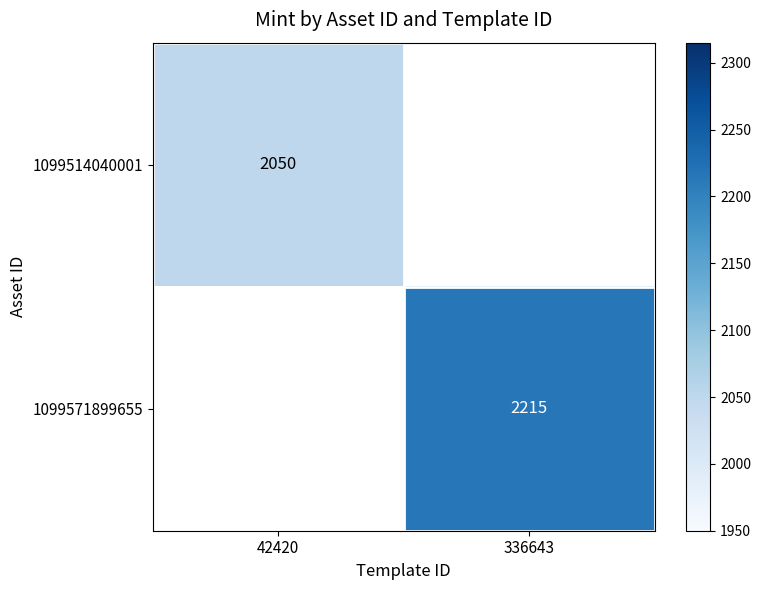

The value of 1099514040001 at 42420 is 2050. True or false?

True